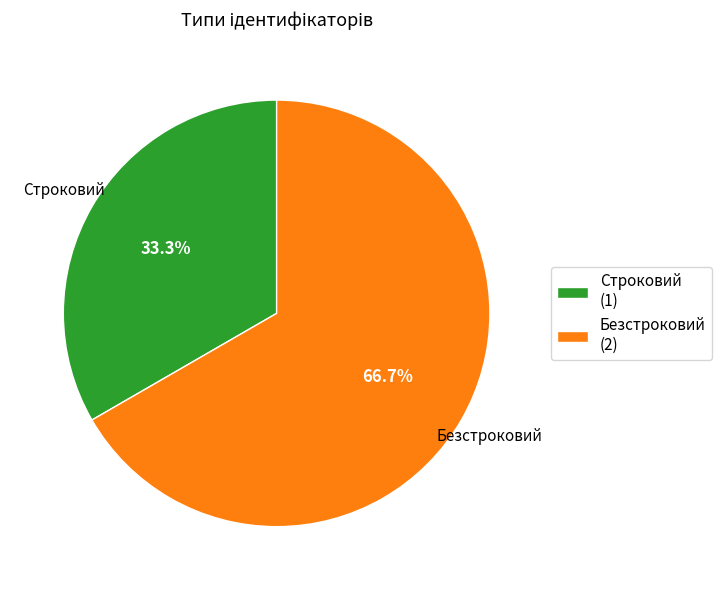

To the nearest percent, what is the difference between the largest and smallest slice percentages?

33%